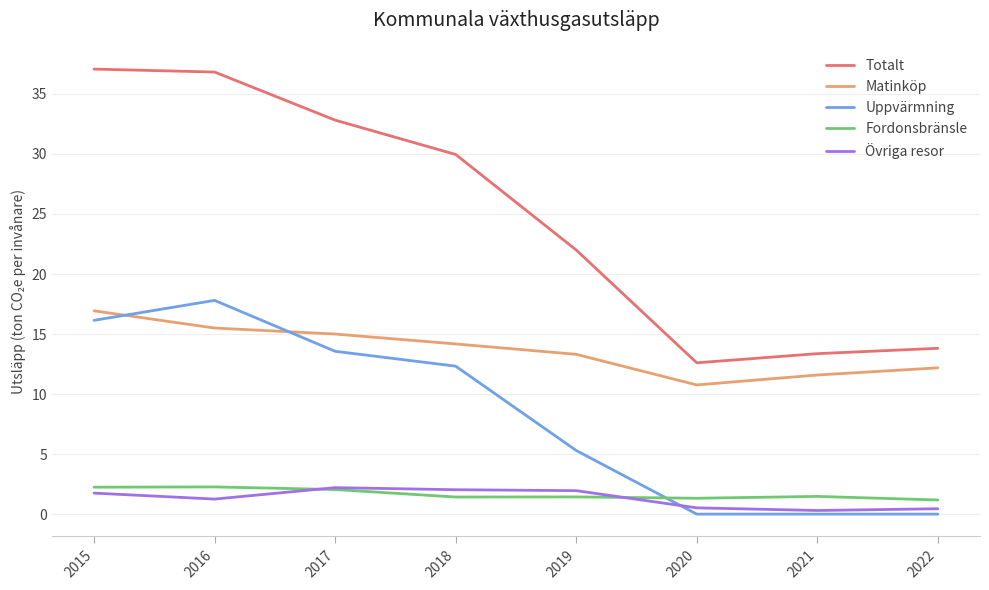

What is the difference between the Totalt values at 2018 and 2015?

7.1